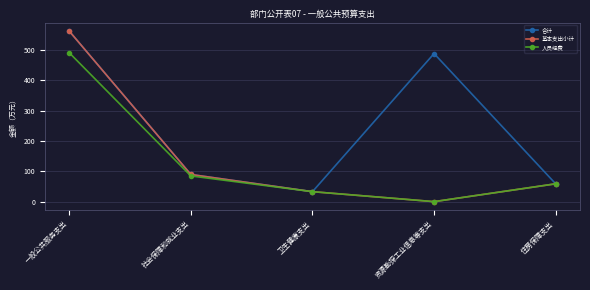

Read the 人员经费 value at 住房保障支出.

58.7